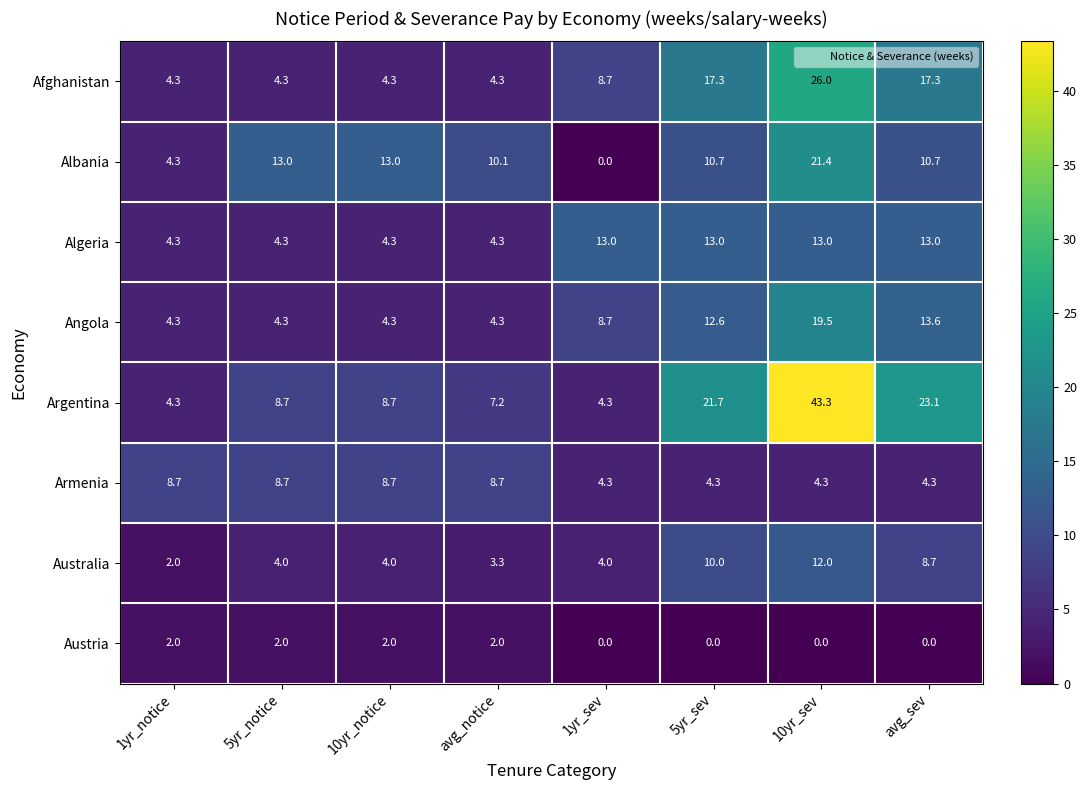

Rank the series at 10yr_sev from lowest to highest value.

Austria, Armenia, Australia, Algeria, Angola, Albania, Afghanistan, Argentina